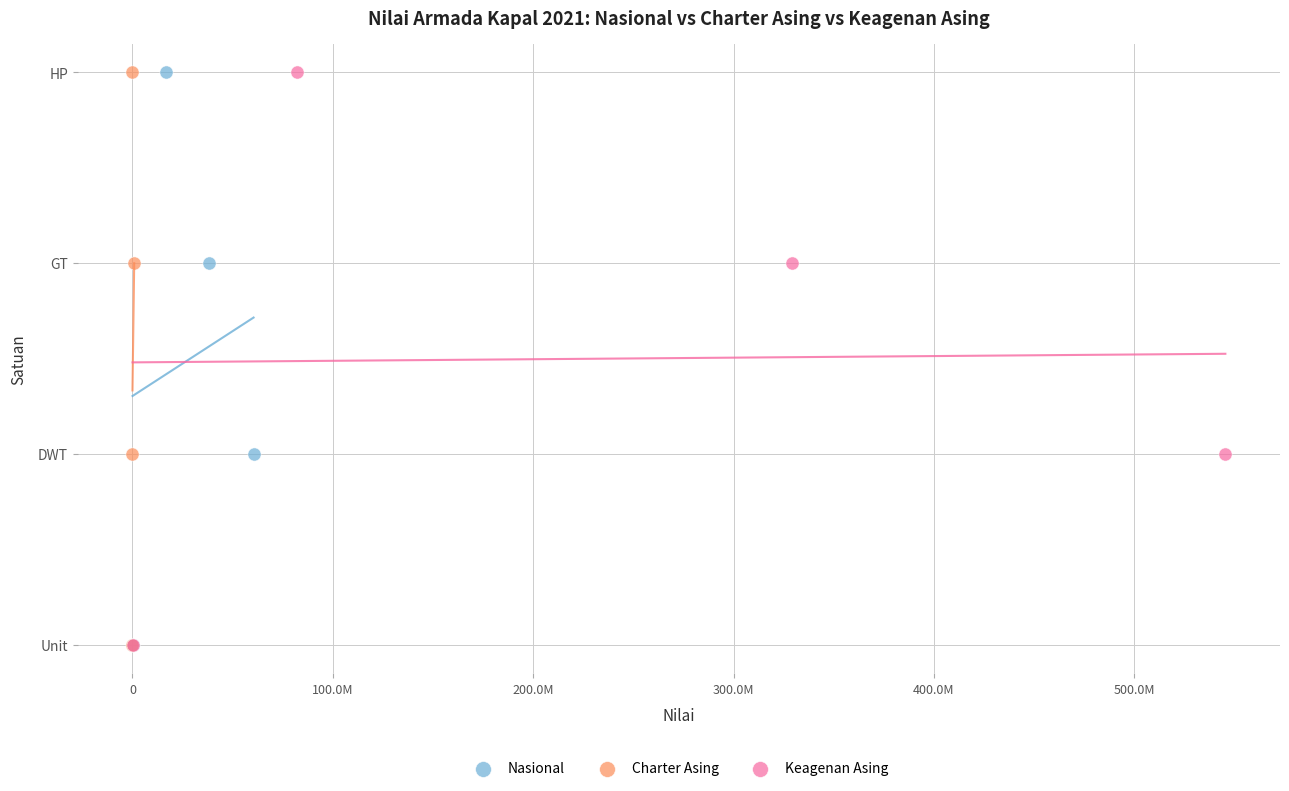

What are all the series names shown in the legend?

Nasional, Charter Asing, Keagenan Asing